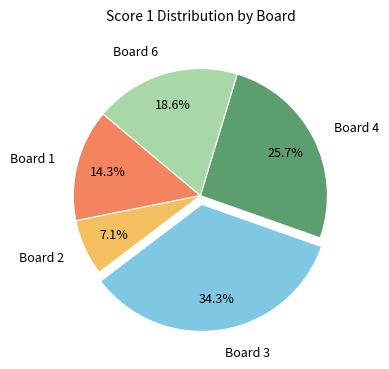

To the nearest percent, what percentage of the pie is Board 3?

34%